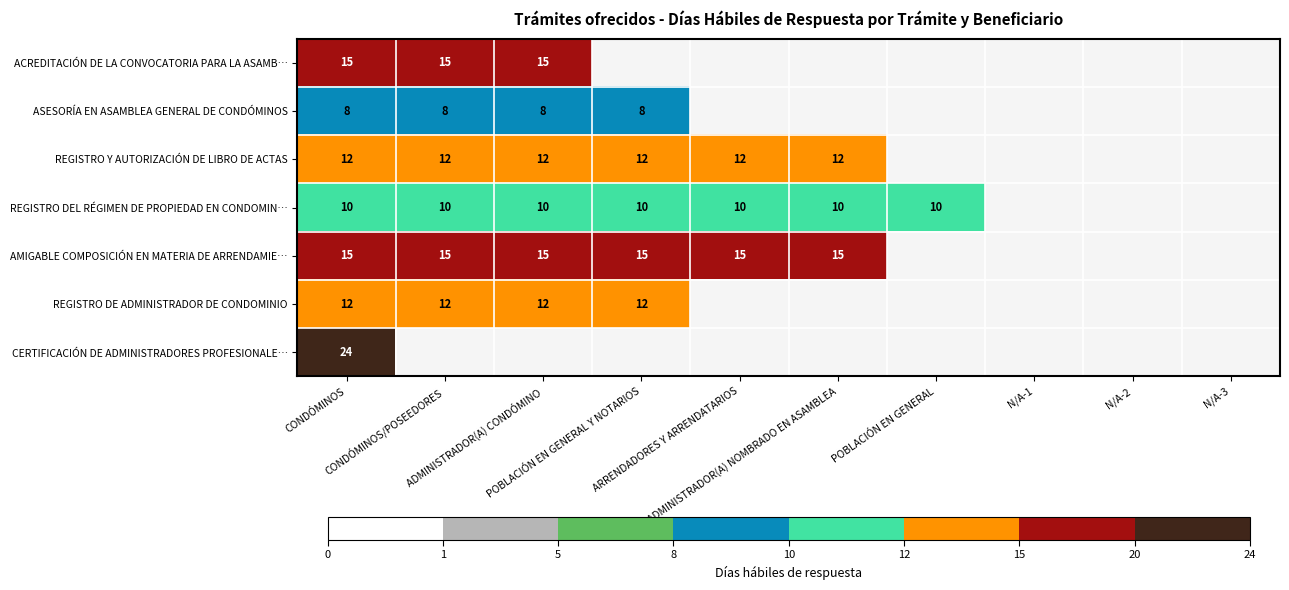

How many positive values does the REGISTRO Y AUTORIZACIÓN DE LIBRO DE ACTAS series have?

6